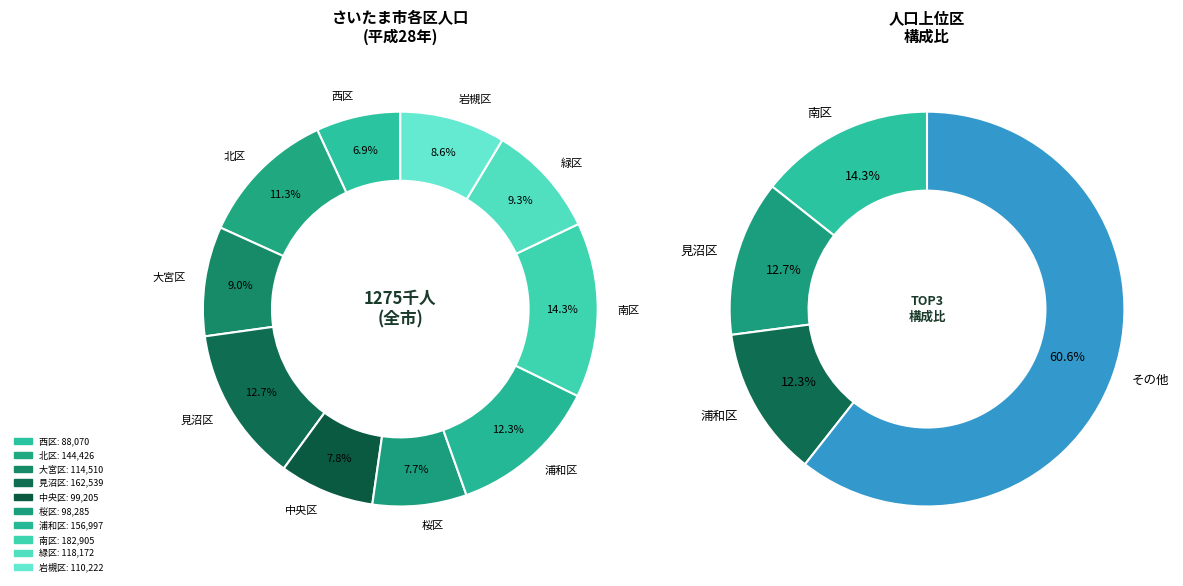

Count the number of slices in the pie.

10